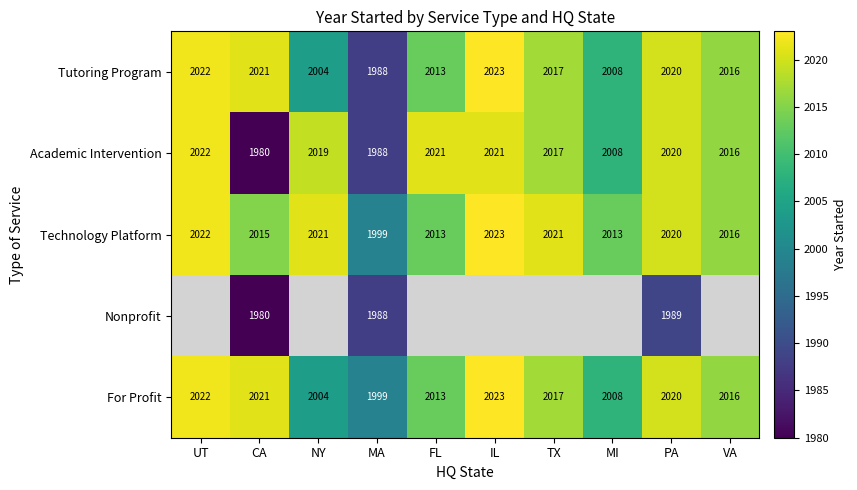

True or false: For Profit has a value of 1298 at IL.

False